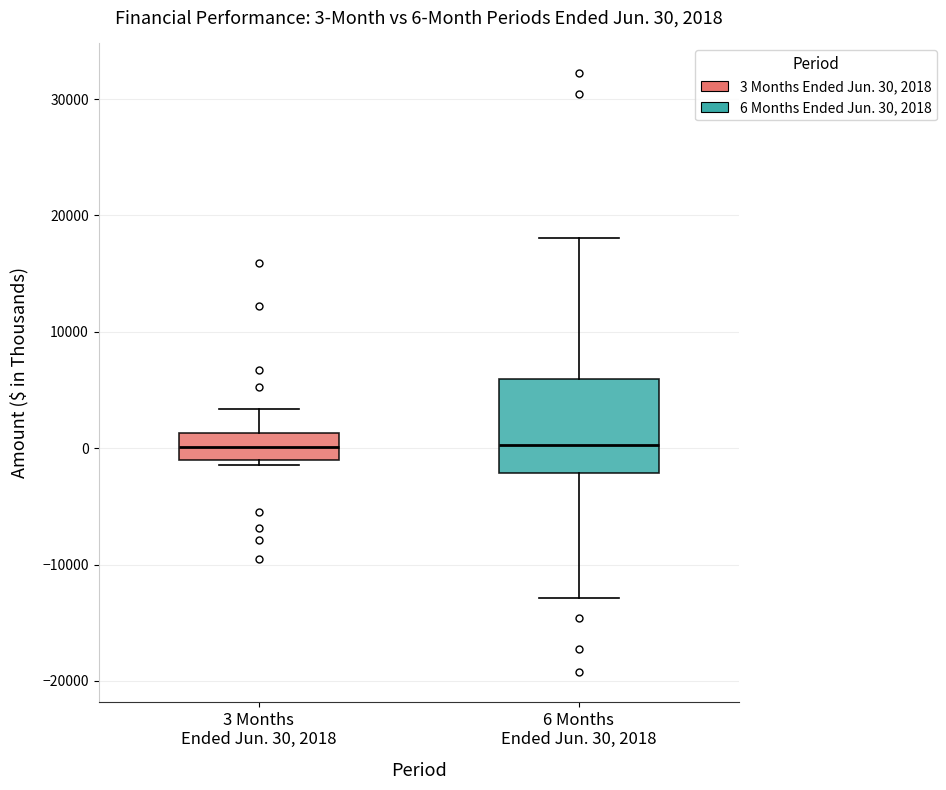

Which box is the tallest, from its lower edge to its upper edge?

6 Months Ended Jun. 30, 2018